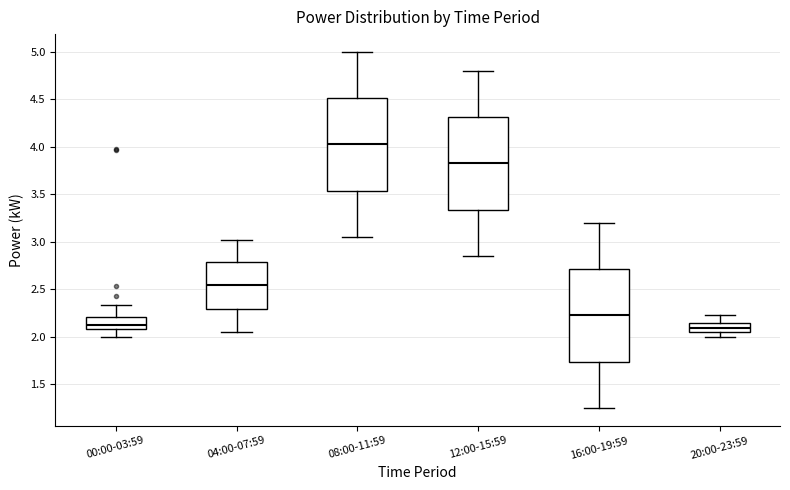

Where is the lower edge of the box for 16:00-19:59 on the y-axis? The values are not printed on the chart, so give them approximately, as read against the axis.

1.75